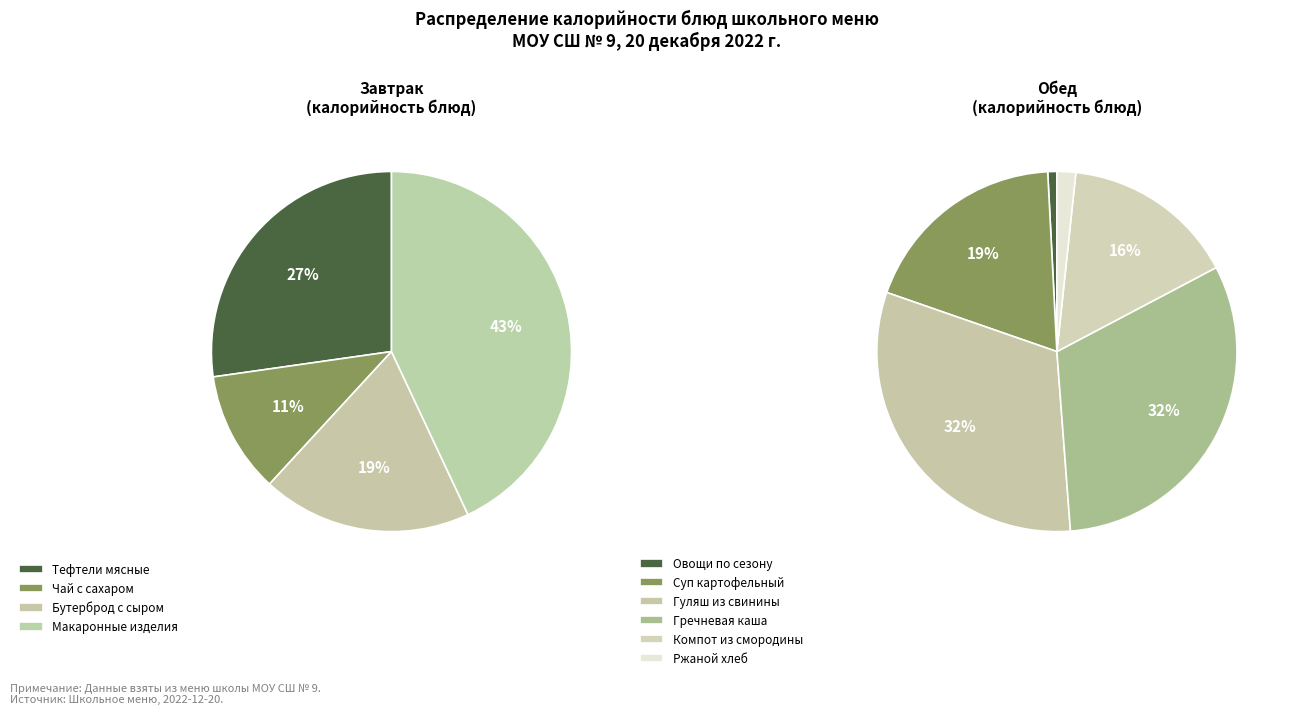

Which category has the smallest portion of the pie?

Овощи по сезону